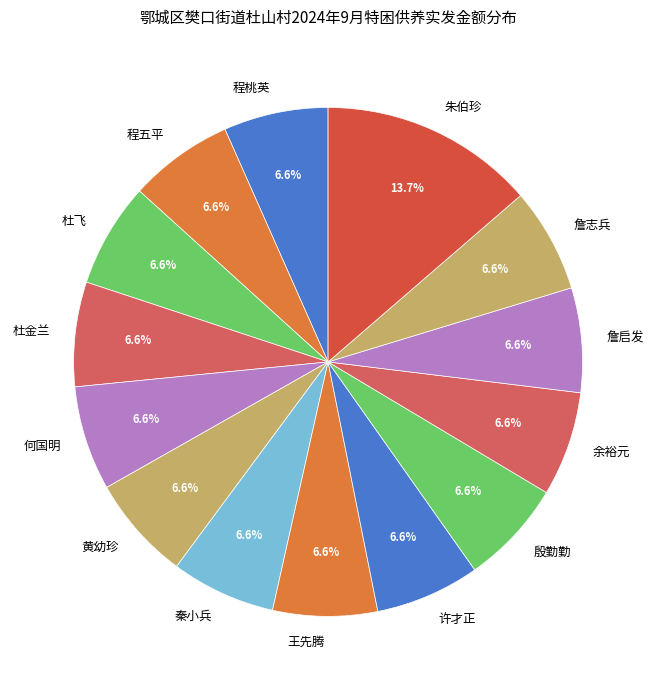

Count the number of slices in the pie.

14